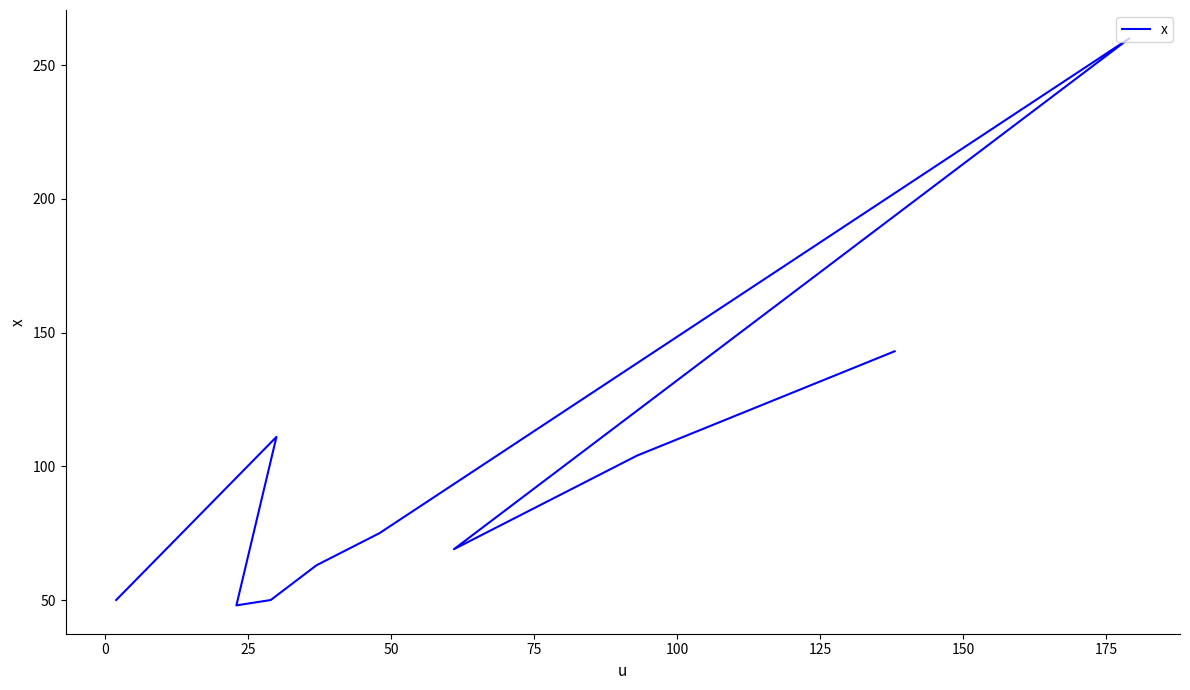

Which has a higher value, 100 or 150?

100